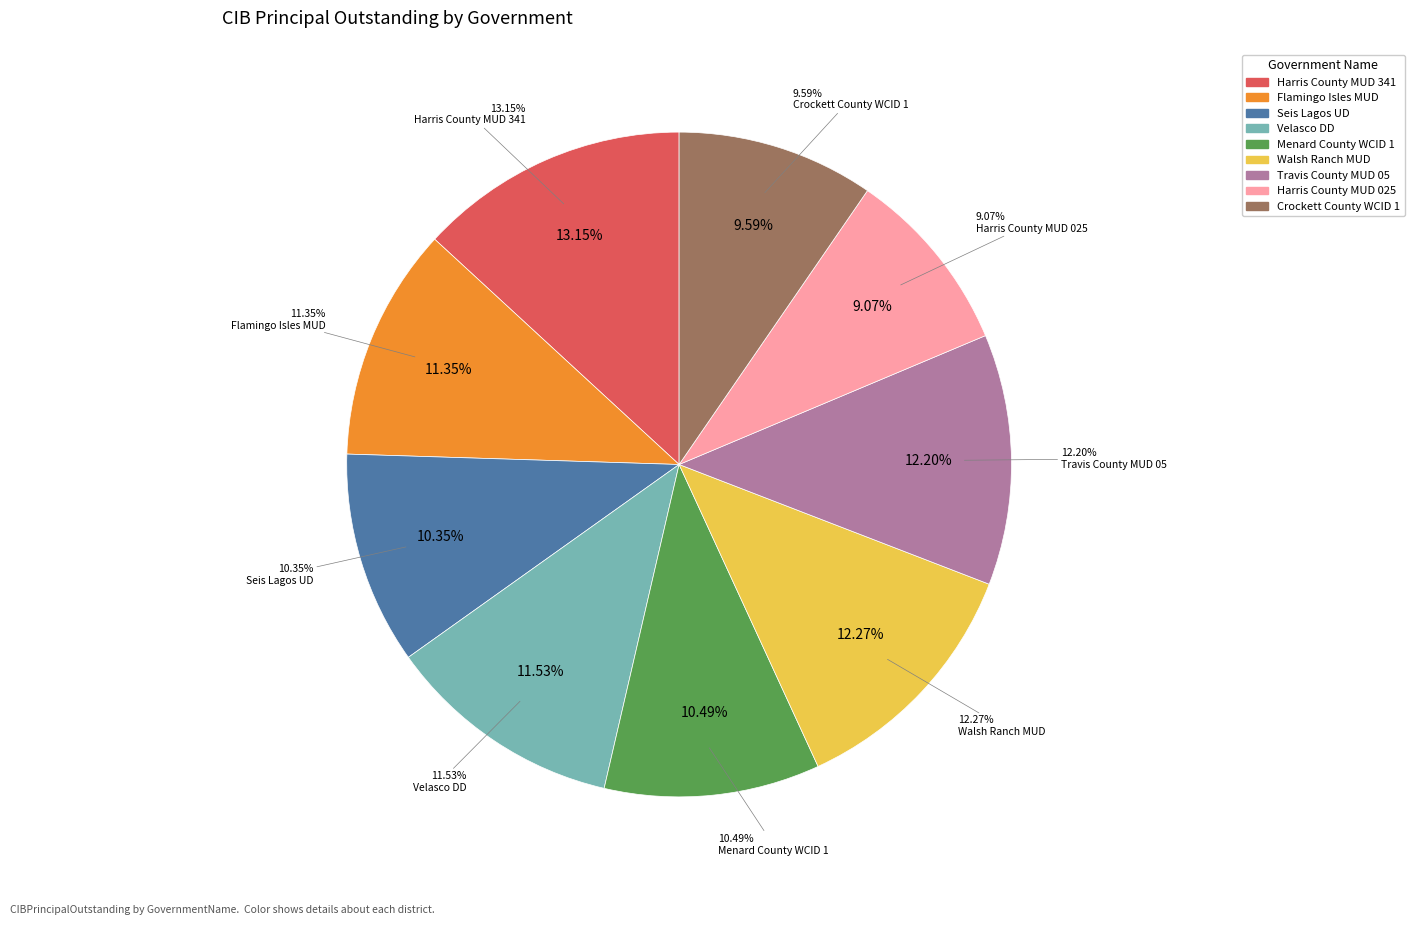

What is the ratio of the value at Menard County WCID 1 to the value at Velasco DD?

0.9